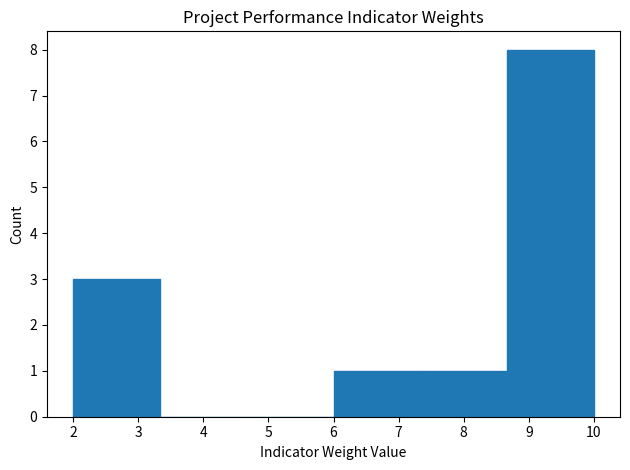

Which range on the x-axis has the tallest bar?

8.7 to 10.0